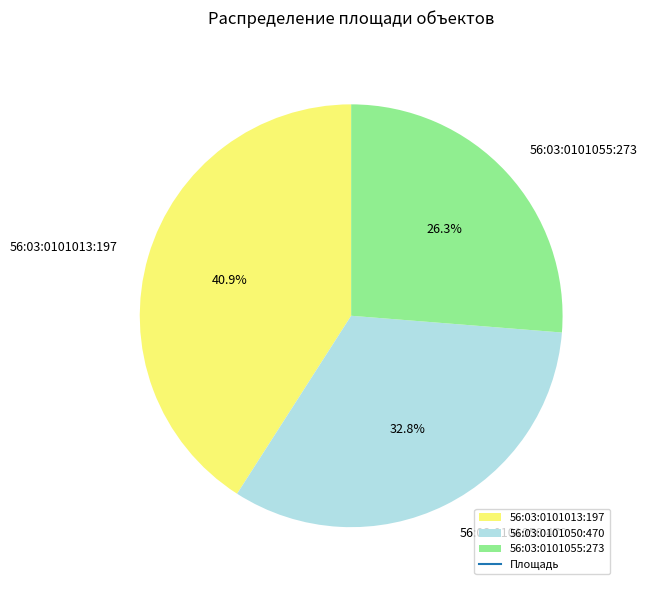

To the nearest percent, what percentage of the pie is 56:03:0101050:470?

33%